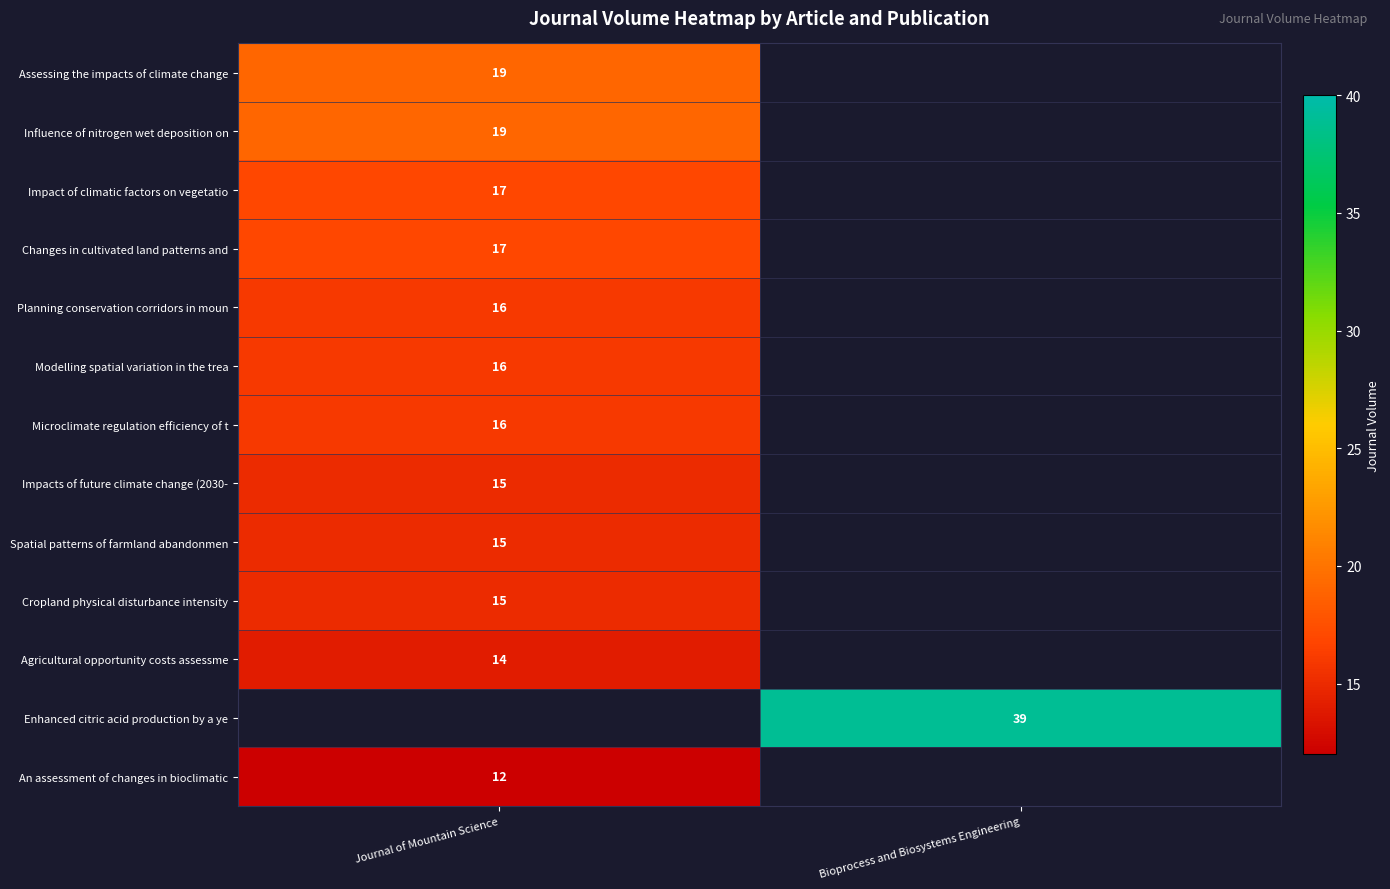

The Changes in cultivated land patterns and series shows 30 at Journal of Mountain Science. True or false?

False